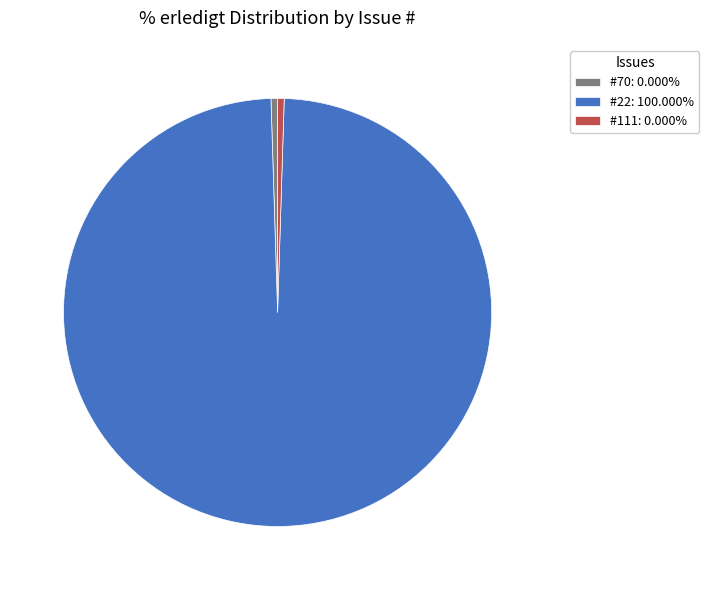

Count the number of slices in the pie.

3